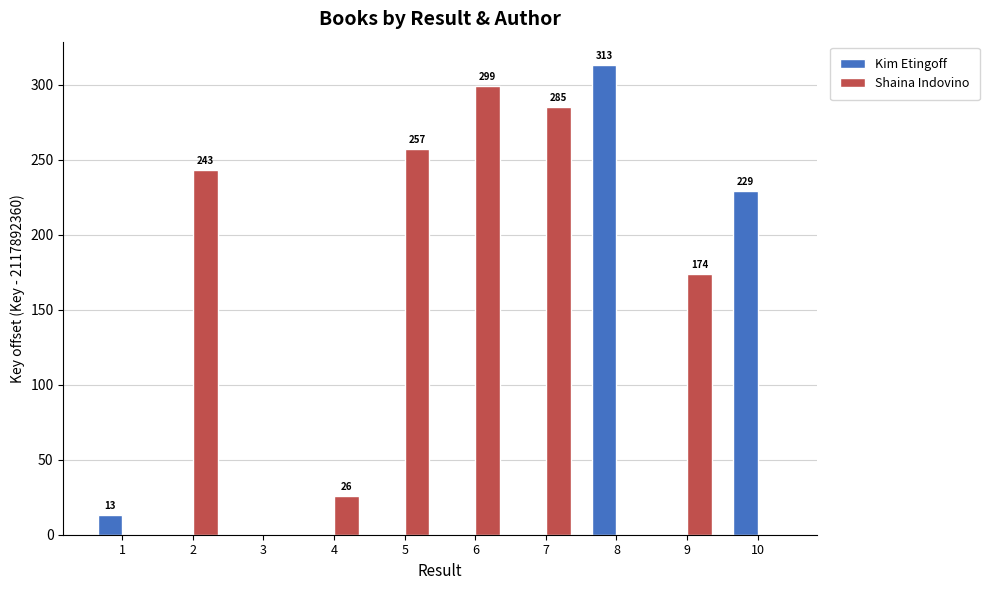

At which label does Shaina Indovino reach its peak?

6